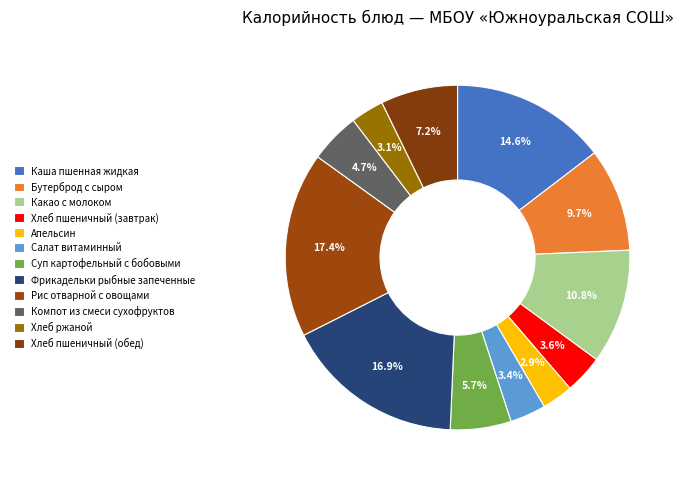

What is the largest slice in the pie chart?

Рис отварной с овощами